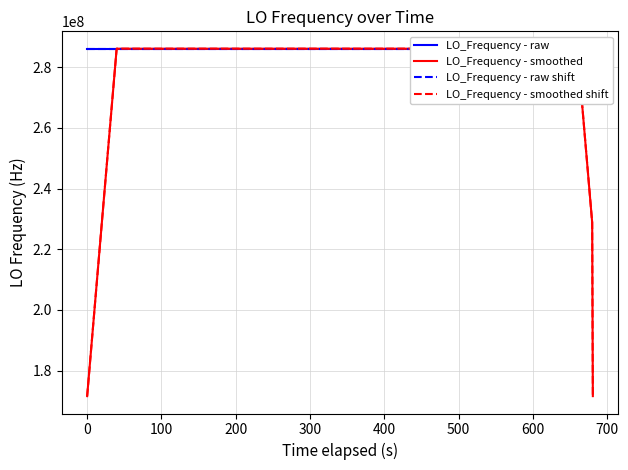

Where is the first local minimum for LO_Frequency - raw shift?

400